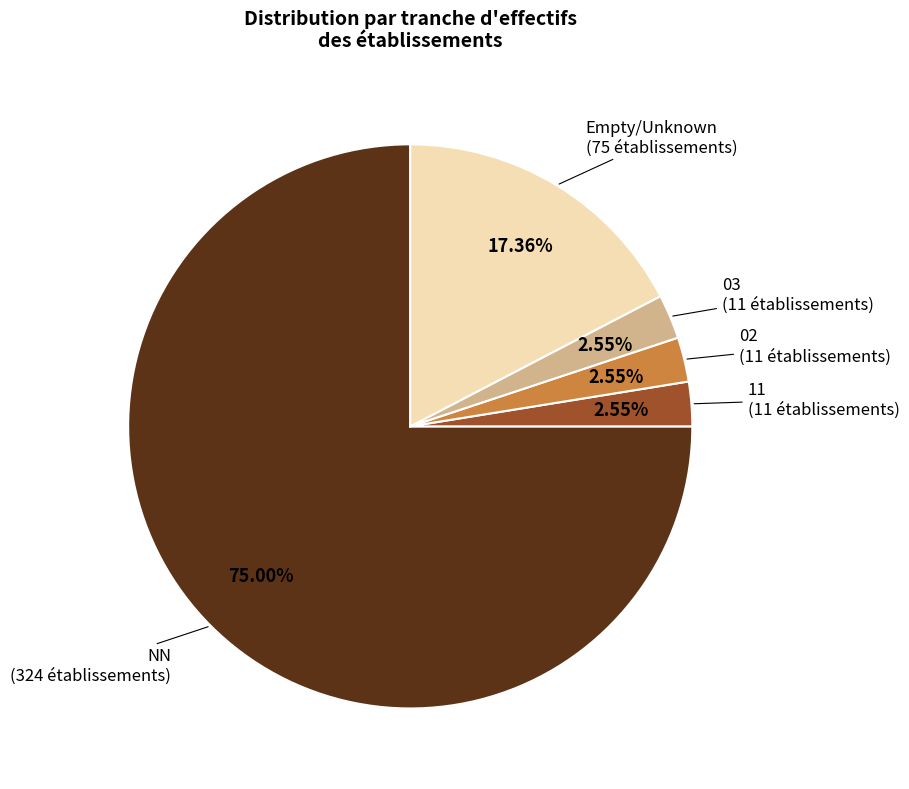

Does any single category account for the majority?

Yes